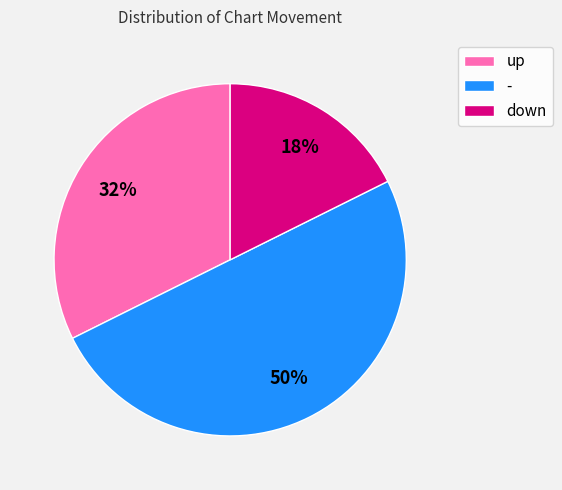

Is up the majority of the pie?

No